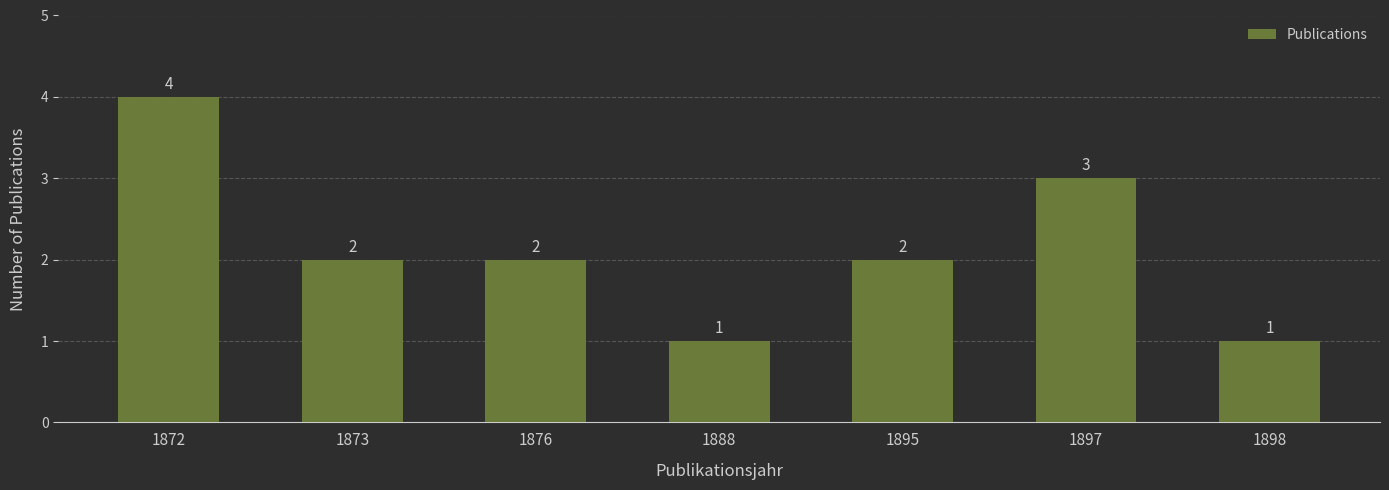

Which has a higher value, 1898 or 1876?

1876